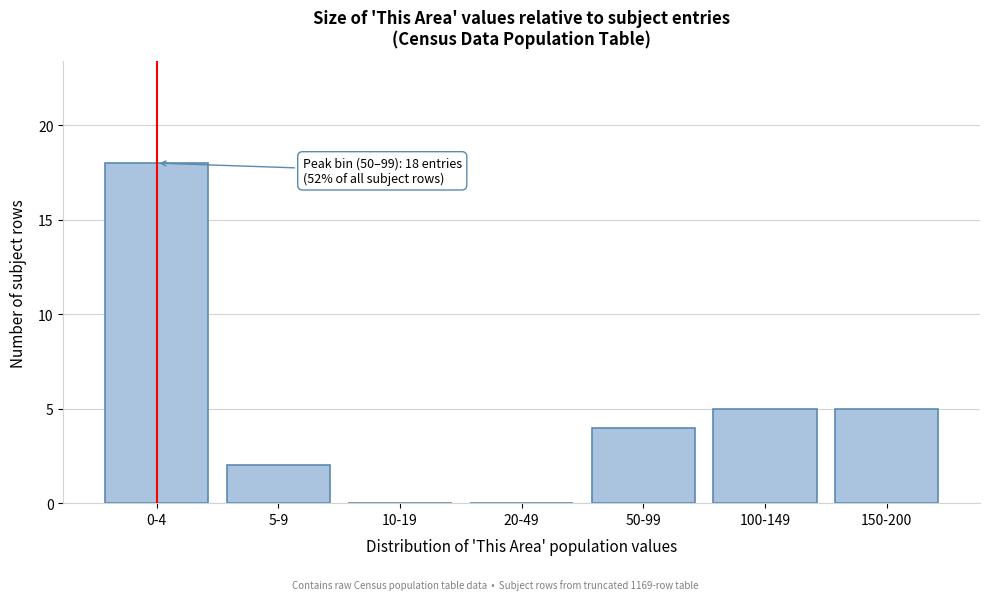

Reading left to right, extract all data points from this chart.

0-4=18	5-9=2	10-19=0	20-49=0	50-99=4	100-149=5	150-200=5